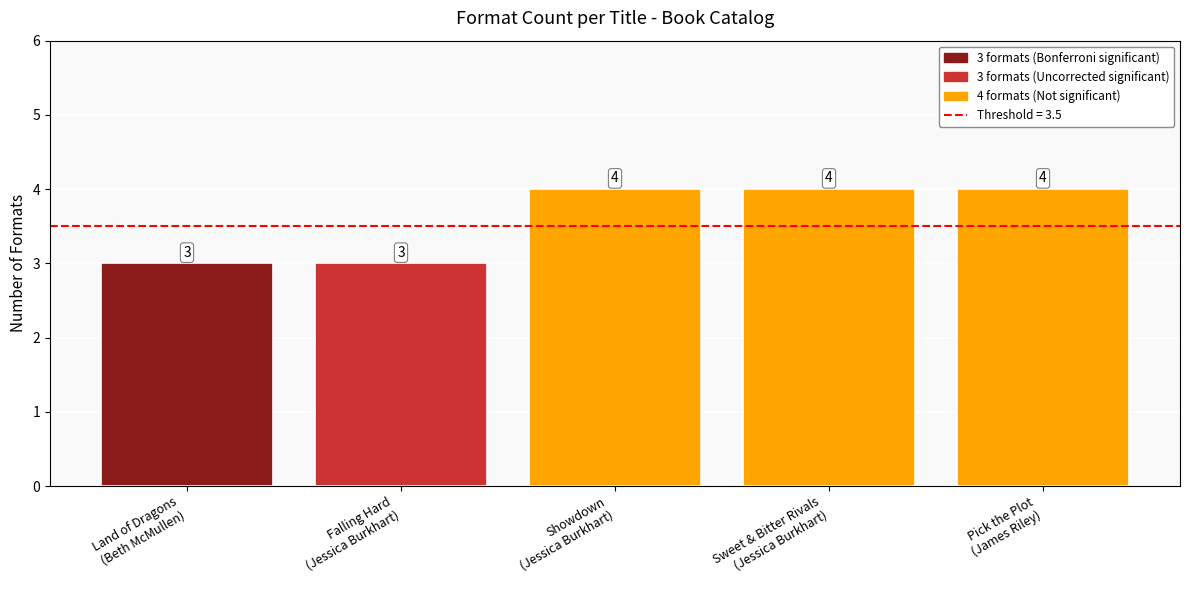

Are the bars grouped side by side (vs. stacked)?

No